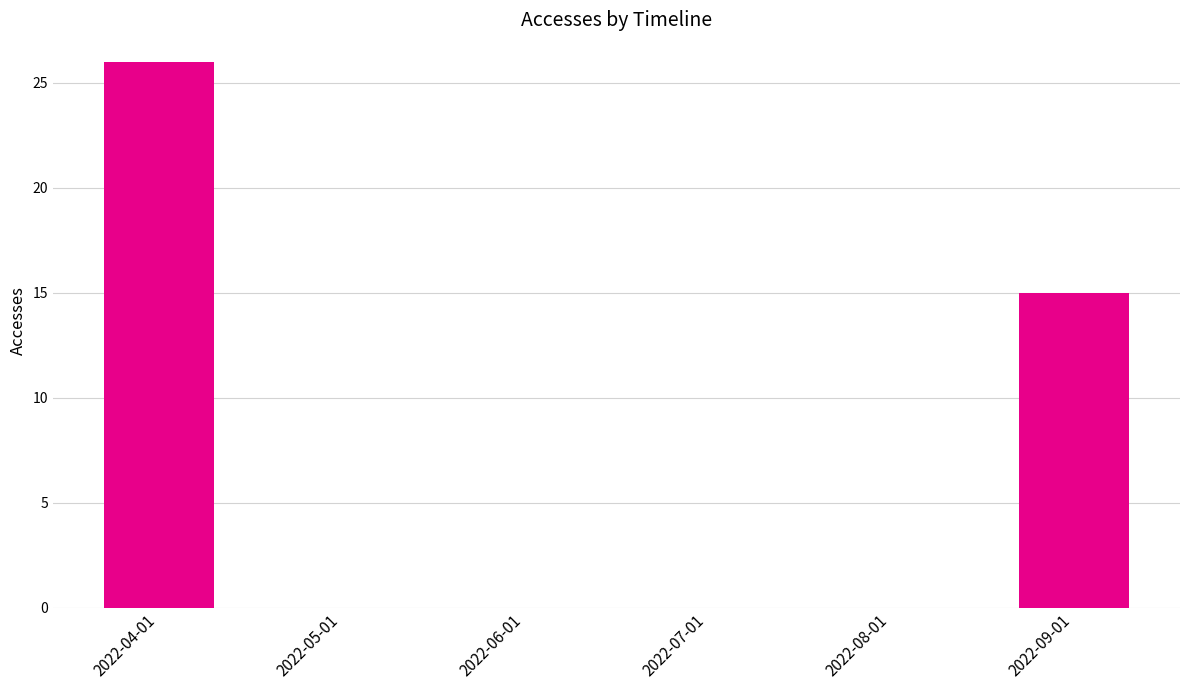

What is the change in value from 2022-04-01 to 2022-08-01?

-26